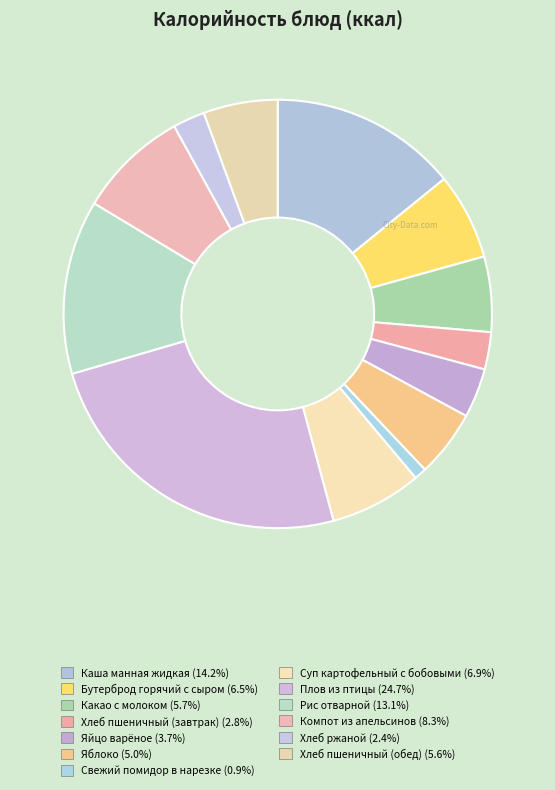

Rank the categories by value from highest to lowest.

Плов из птицы, Каша манная жидкая, Рис отварной, Компот из апельсинов, Суп картофельный с бобовыми, Бутерброд горячий с сыром, Какао с молоком, Хлеб пшеничный (обед), Яблоко, Яйцо варёное, Хлеб пшеничный (завтрак), Хлеб ржаной, Свежий помидор в нарезке